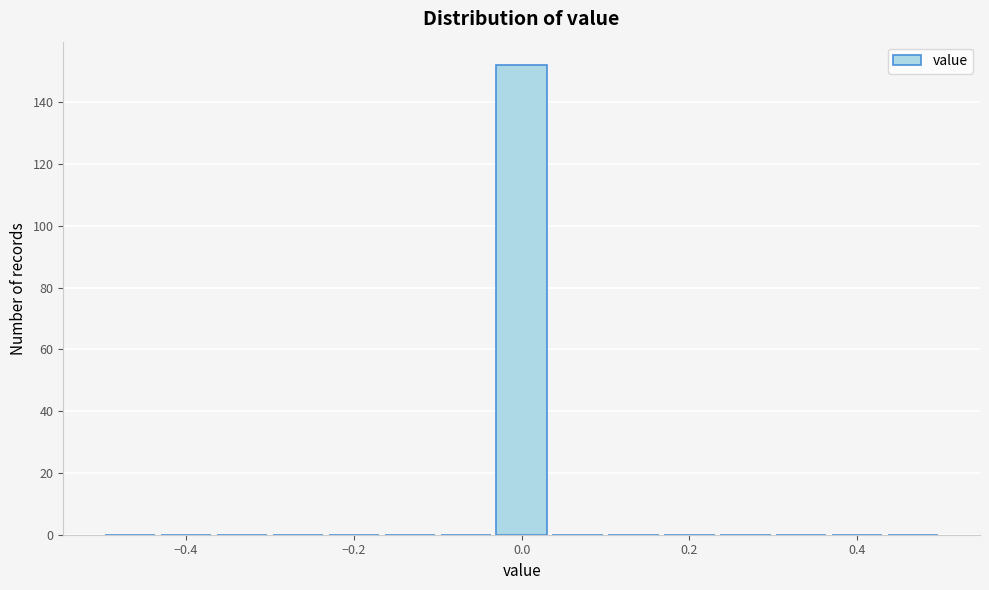

Read against the x-axis, roughly where is the centre of the tallest bar?

0.00